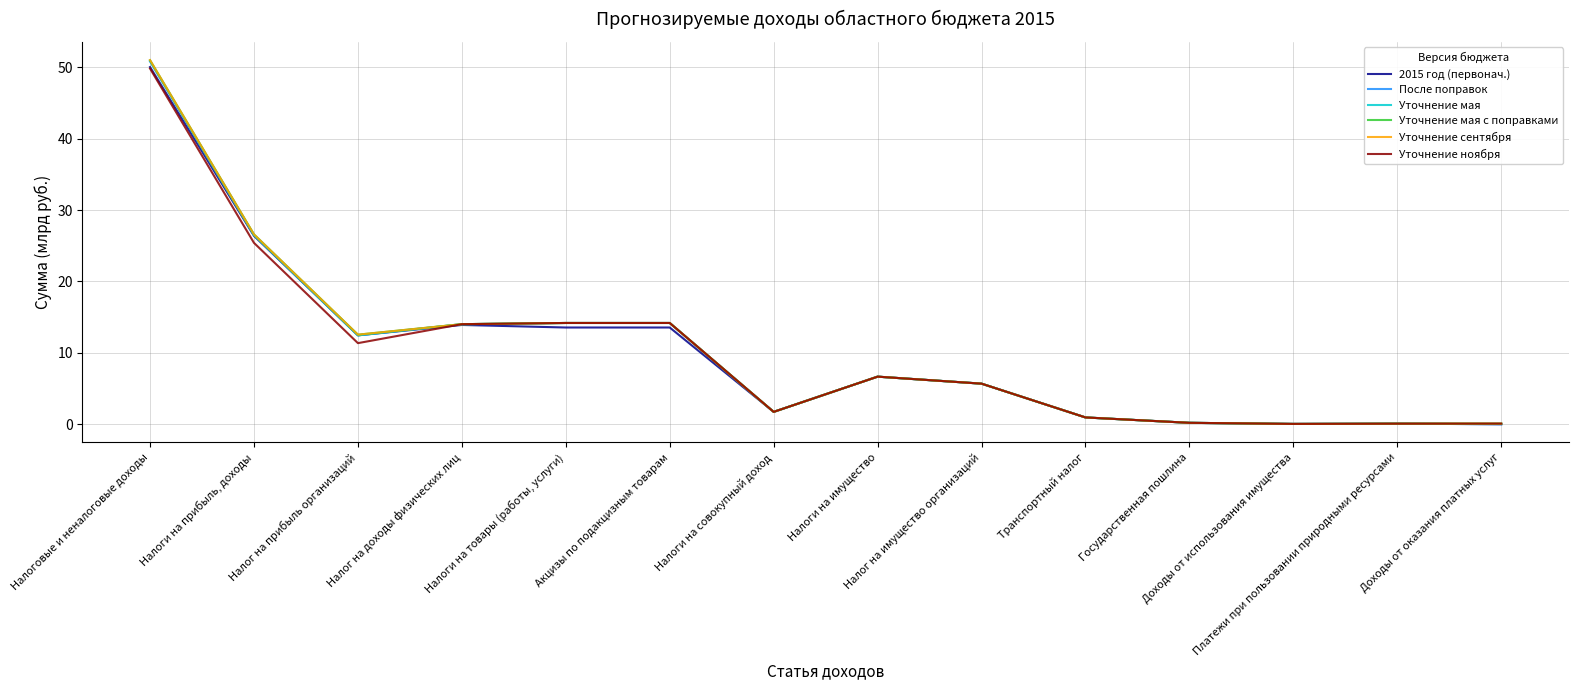

Does the chart have visible grid lines?

Yes